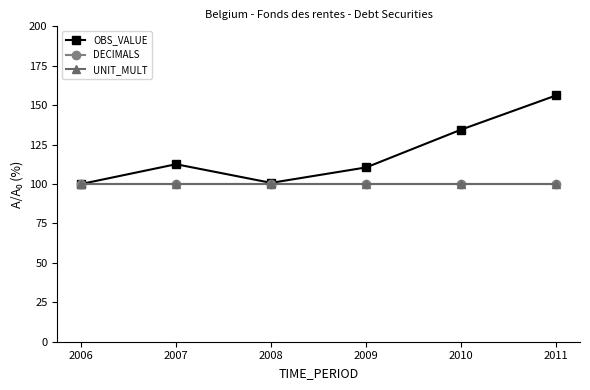

Does the chart have visible grid lines?

No